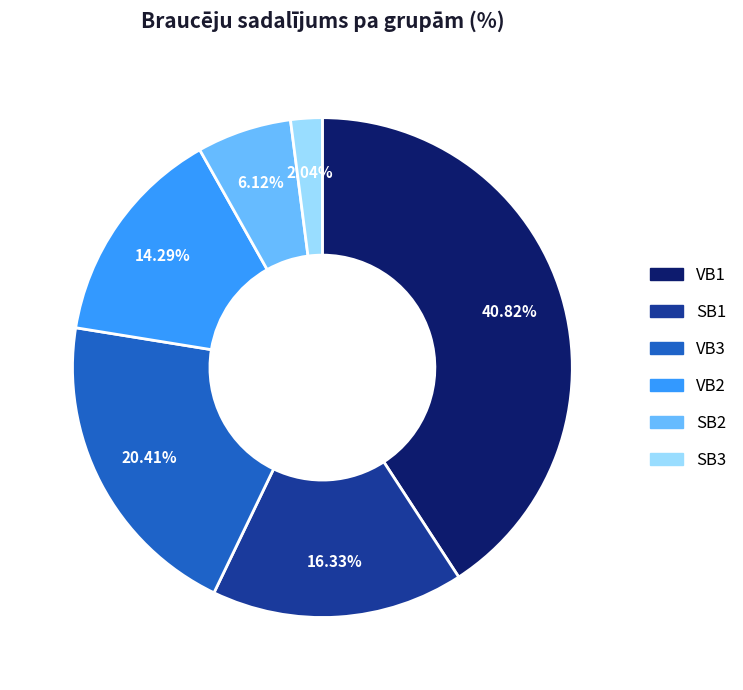

Does any single category account for the majority?

No